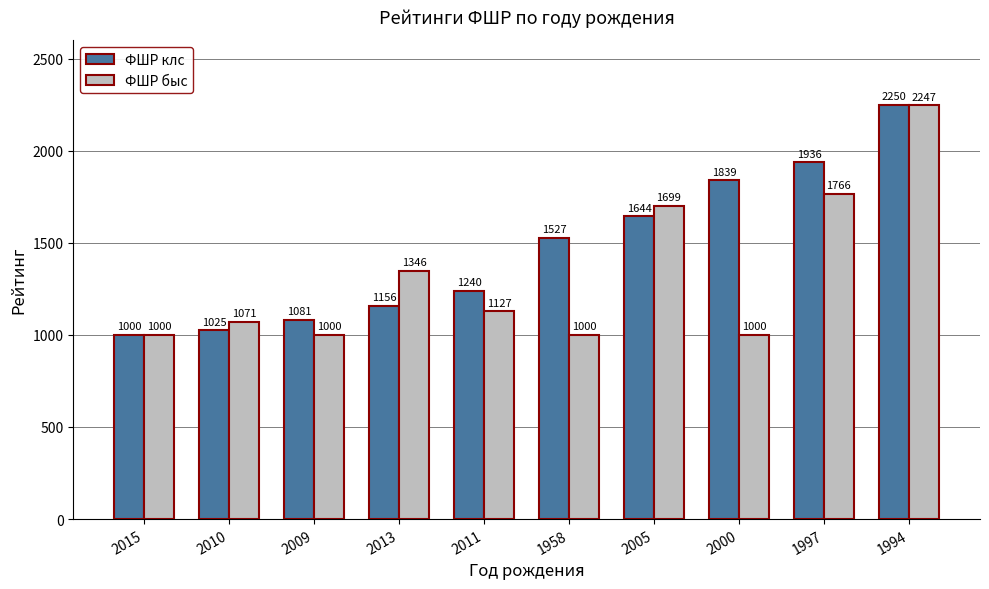

At how many categories does at least one series exceed 1528?

4